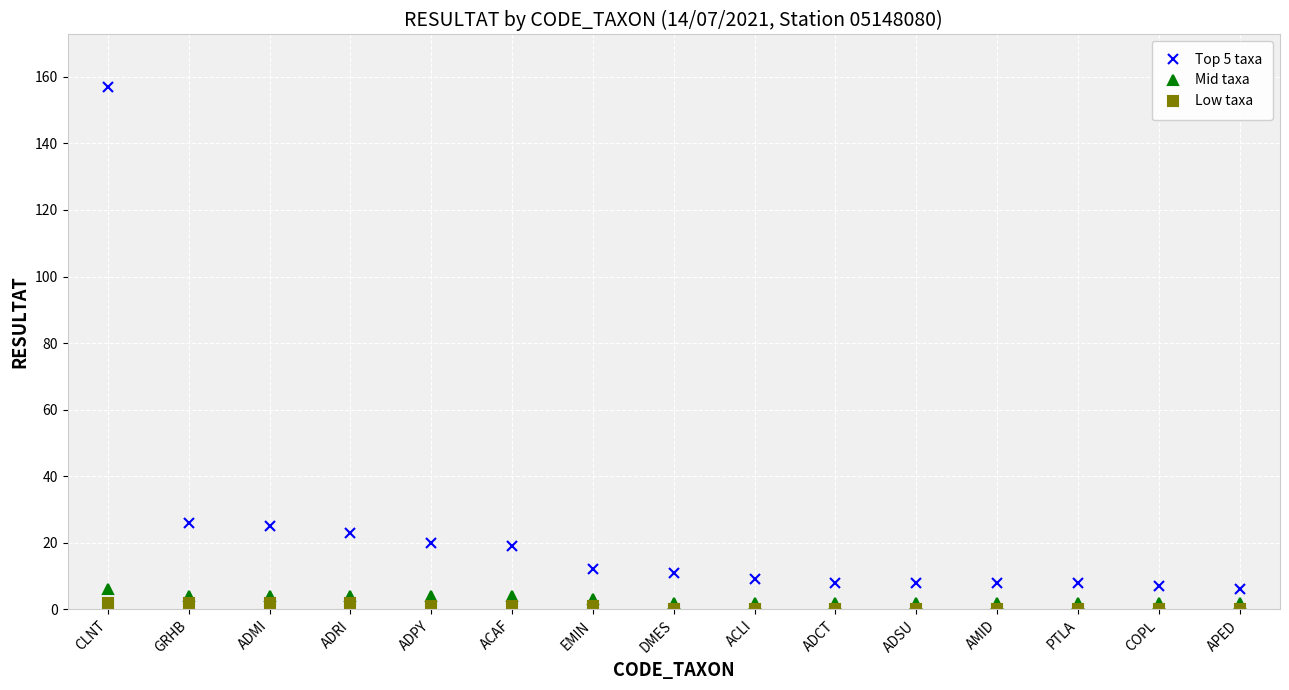

What is the maximum value shown in the chart?

157